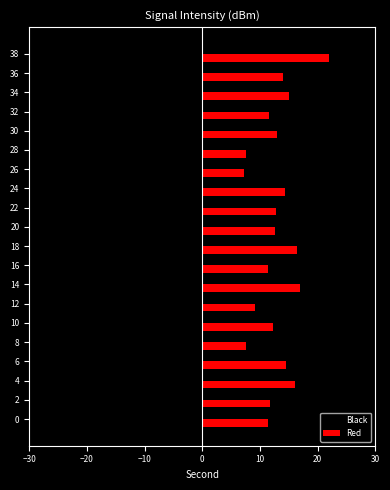

The value of Black at 20 is -5.8. True or false?

False